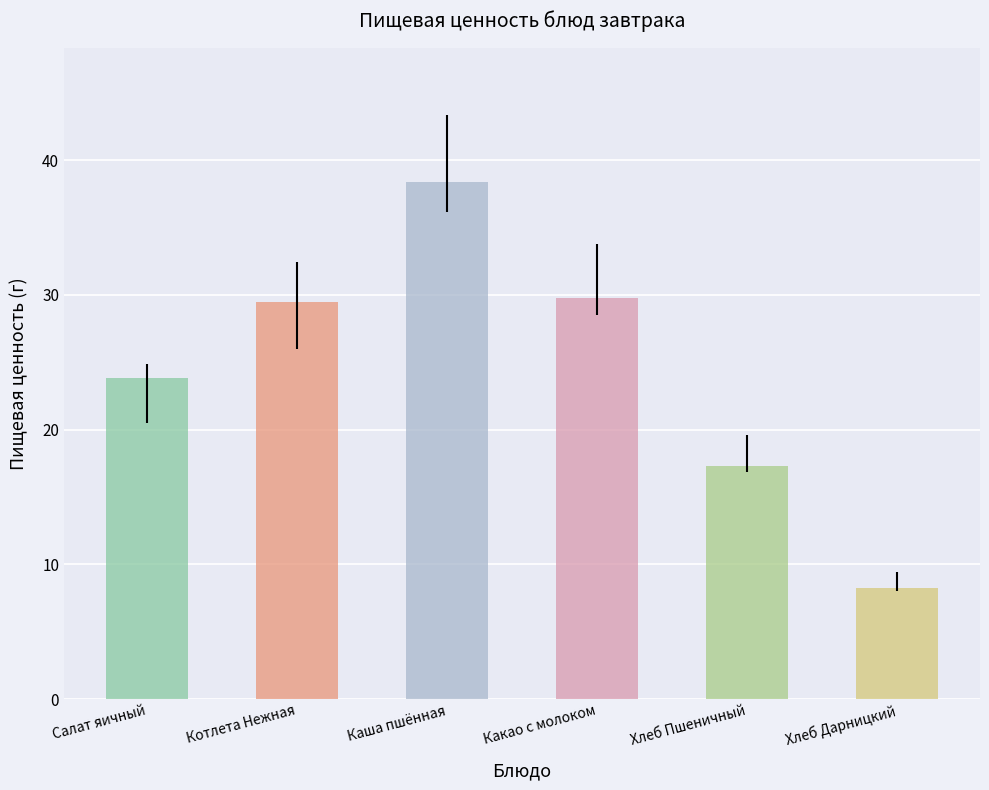

The chart shows a value of 29.5 at Котлета Нежная. True or false?

True